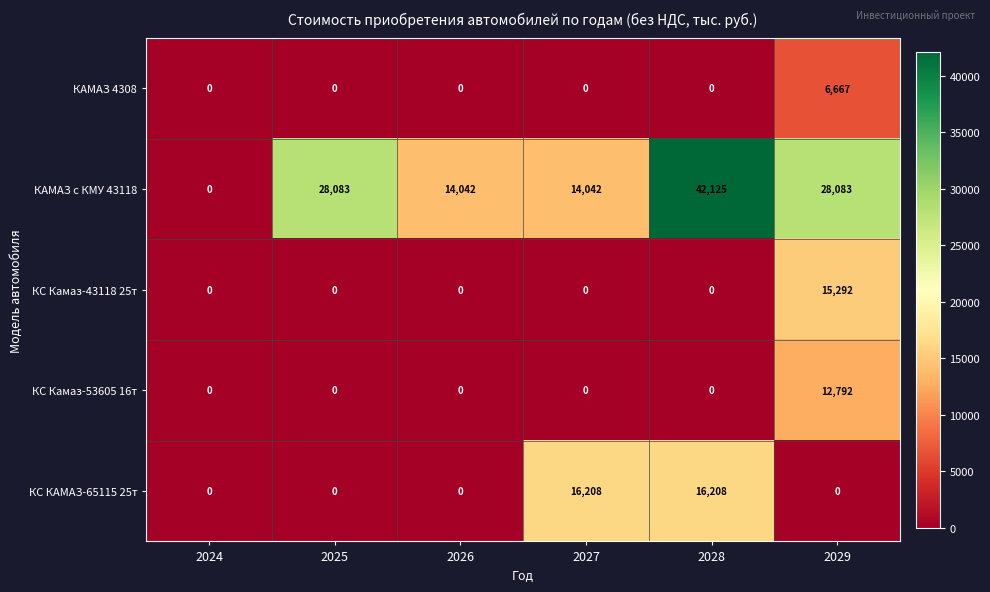

Reading right to left, what are all the values shown in this chart?

КАМАЗ 4308: 6667	0	0	0	0	0
КАМАЗ с КМУ 43118: 28083	42125	14042	14042	28083	0
КС Камаз-43118 25т: 15292	0	0	0	0	0
КС Камаз-53605 16т: 12792	0	0	0	0	0
КС КАМАЗ-65115 25т: 0	16208	16208	0	0	0